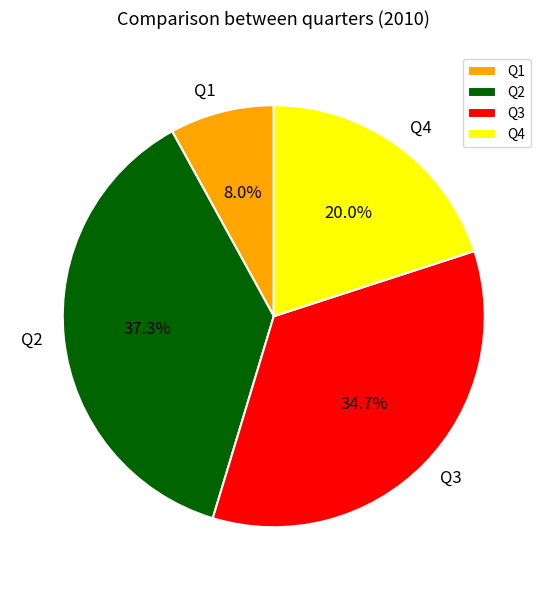

Approximately how many times larger is the value at Q3 compared to Q1?

4.3